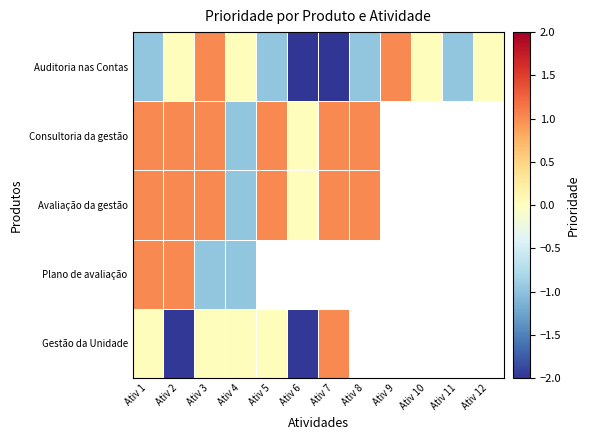

The value of Auditoria nas Contas at Ativ 9 is 1.6. True or false?

False